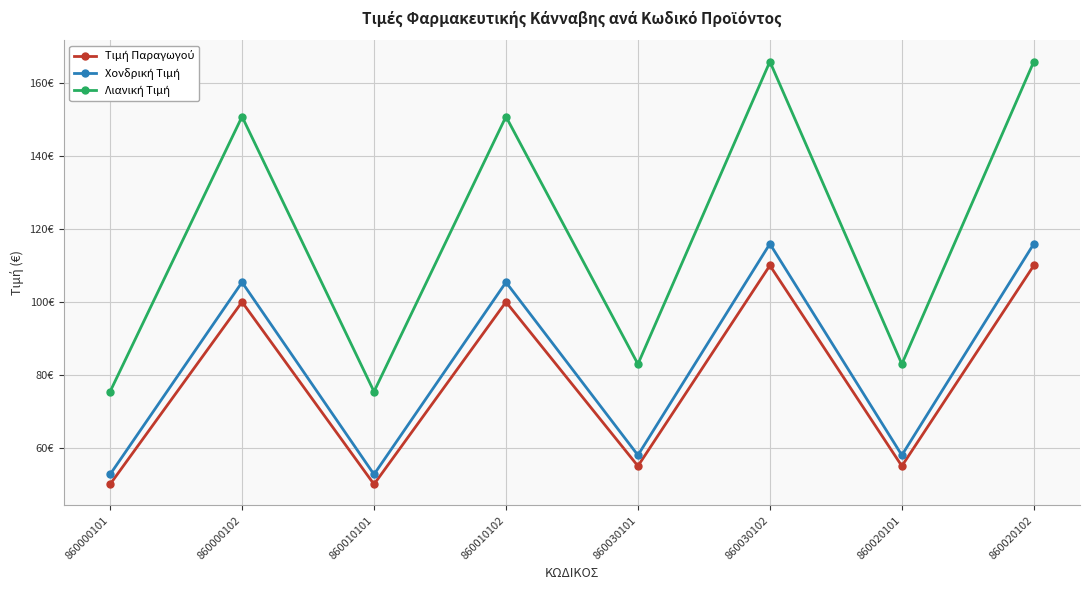

Does the chart have visible grid lines?

Yes